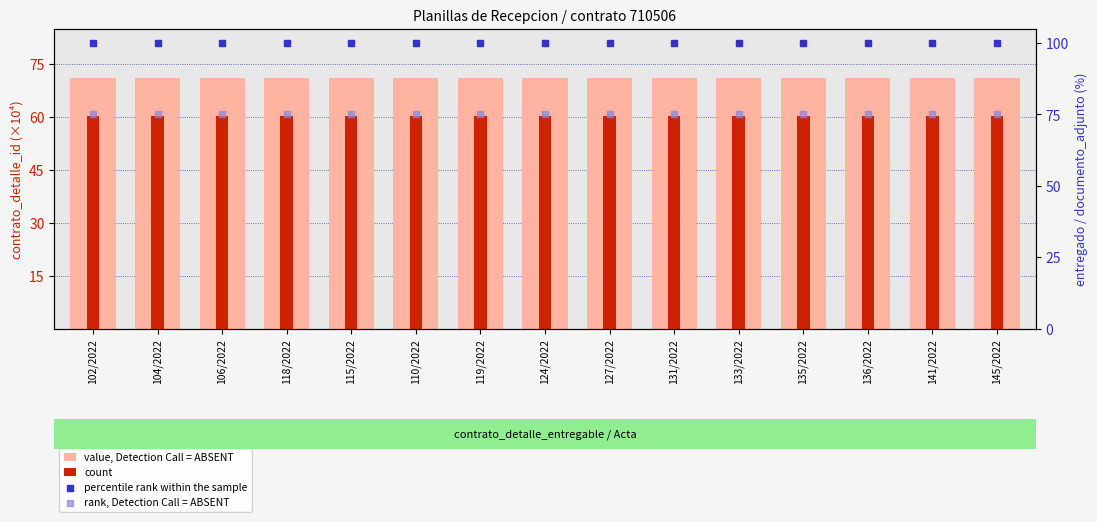

Which series contains the highest Y value?

percentile rank within the sample